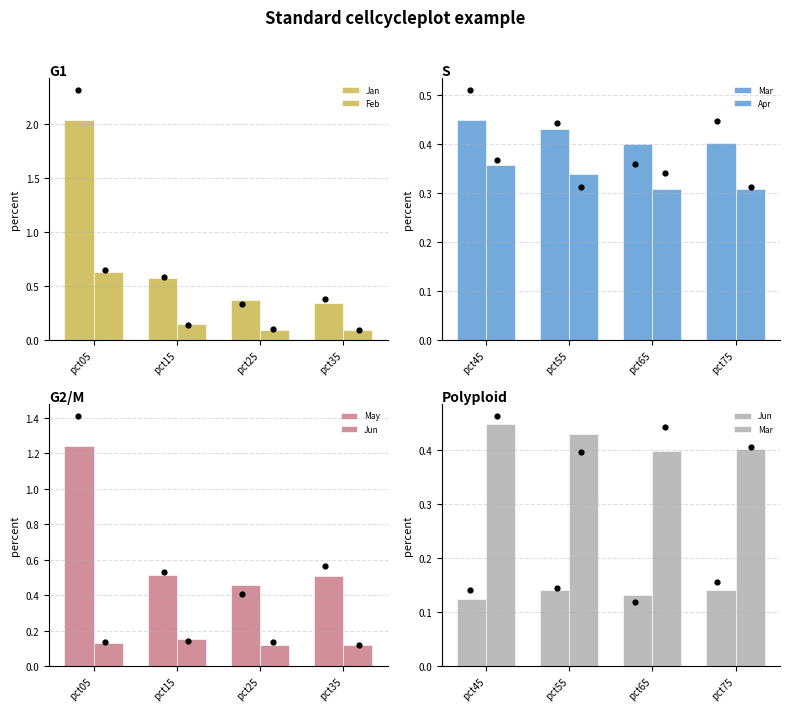

Which series reaches the maximum Y coordinate?

Jan